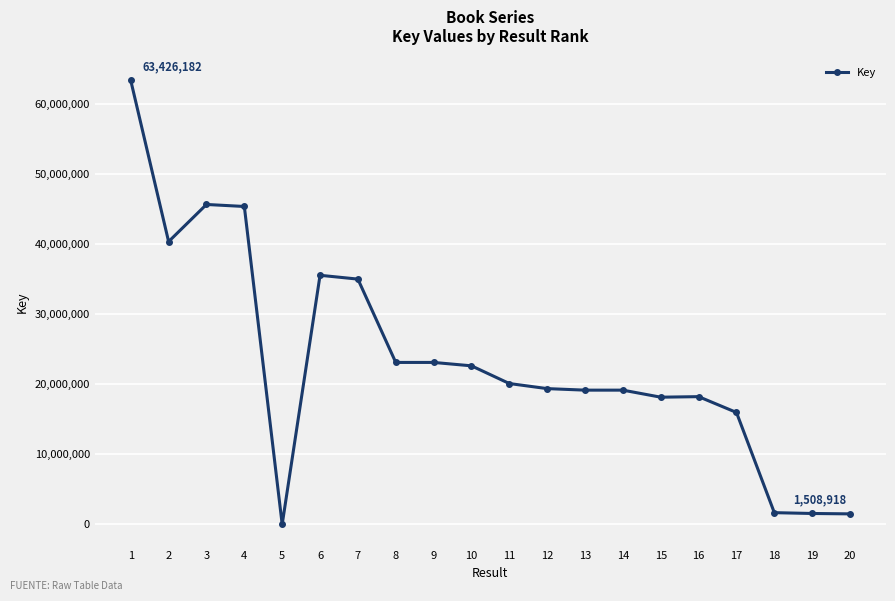

Is it true that the value at 4 is 74586944?

False